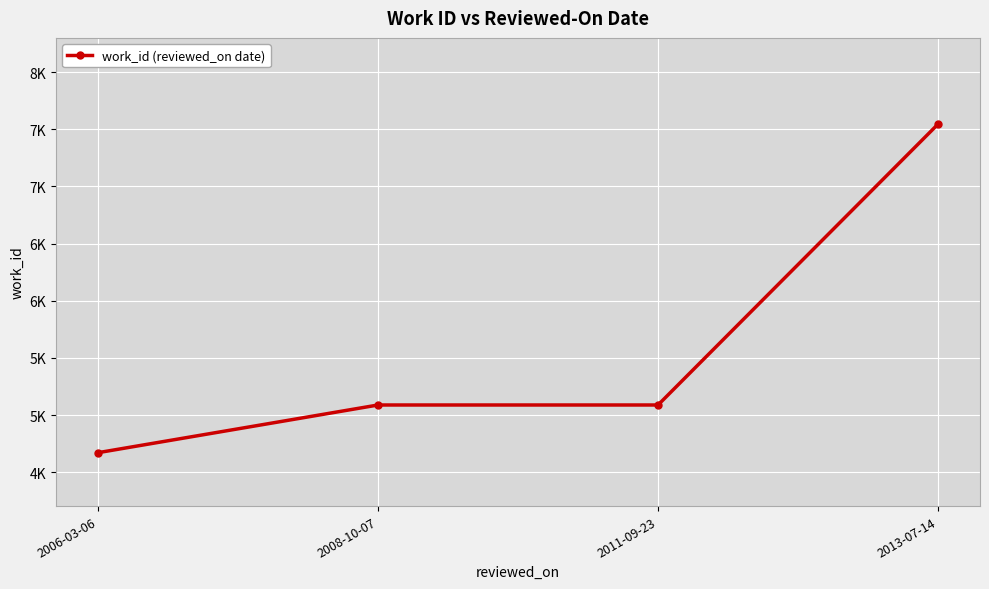

What is the label of the 3rd point from the left?

2011-09-23